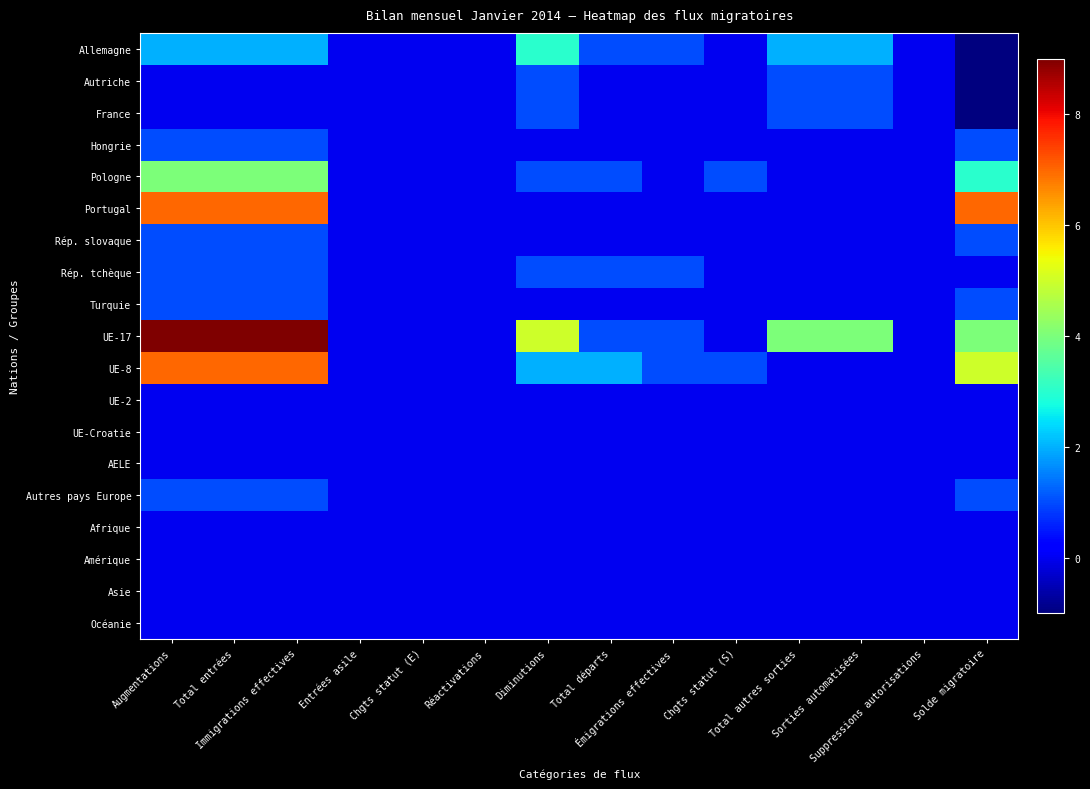

How many series are shown in this chart?

19